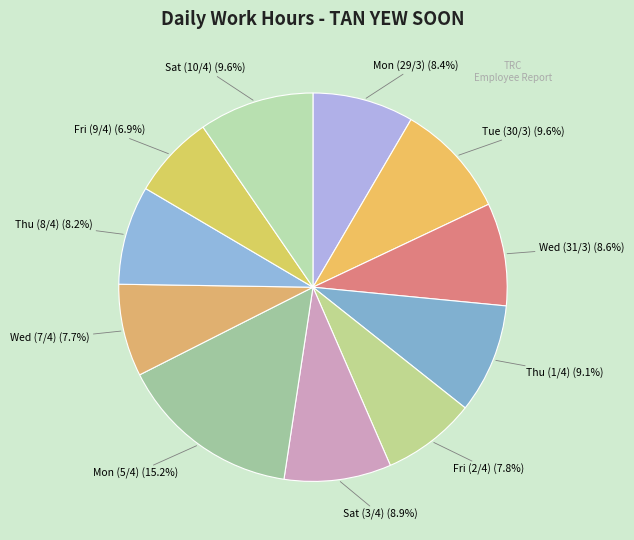

The Thu (8/4) slice represents 8% of the pie. True or false?

True